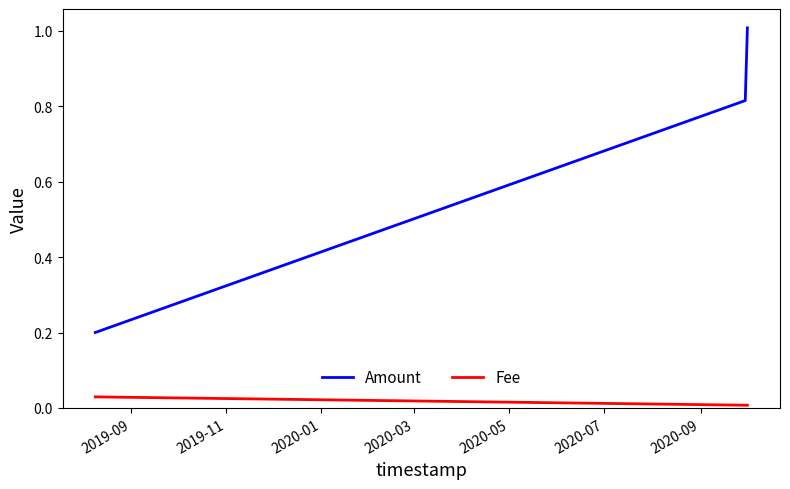

Rank the series by their maximum value, from highest to lowest.

Amount, Fee